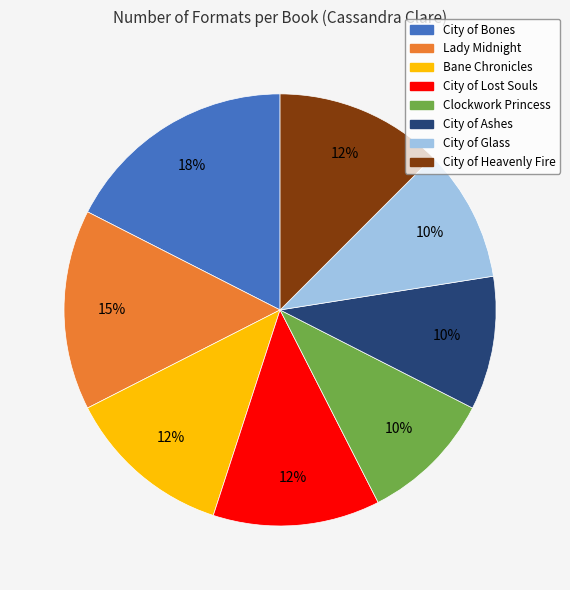

To the nearest percent, what portion does City of Ashes represent?

10%